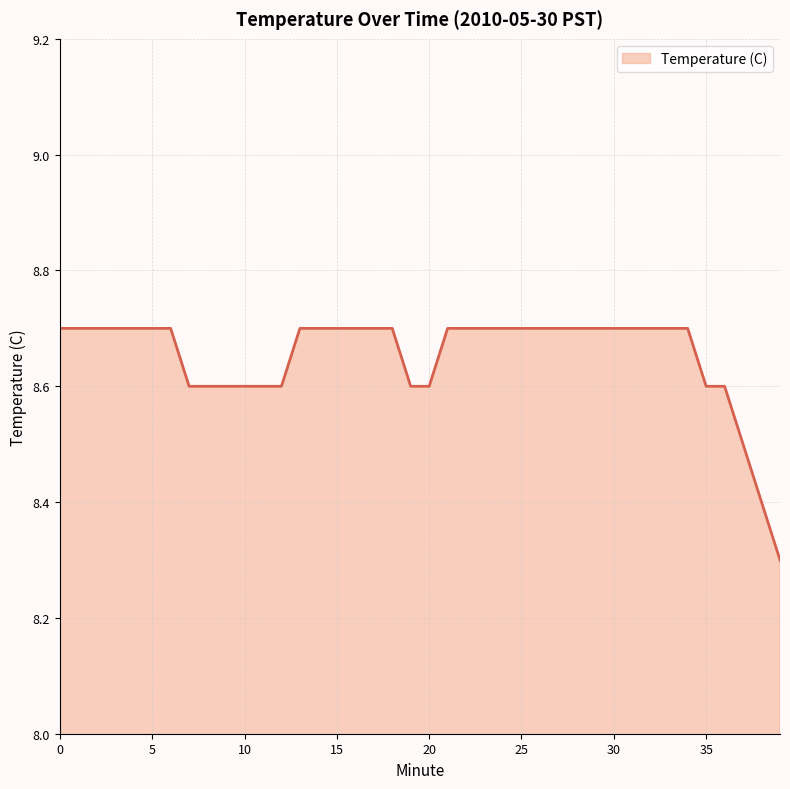

How many lines are shown in the chart?

1